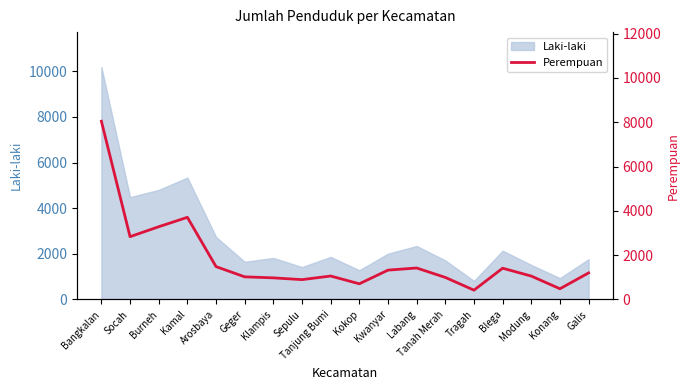

How many points are lower than both their immediate neighbors (excluding endpoints)?

5